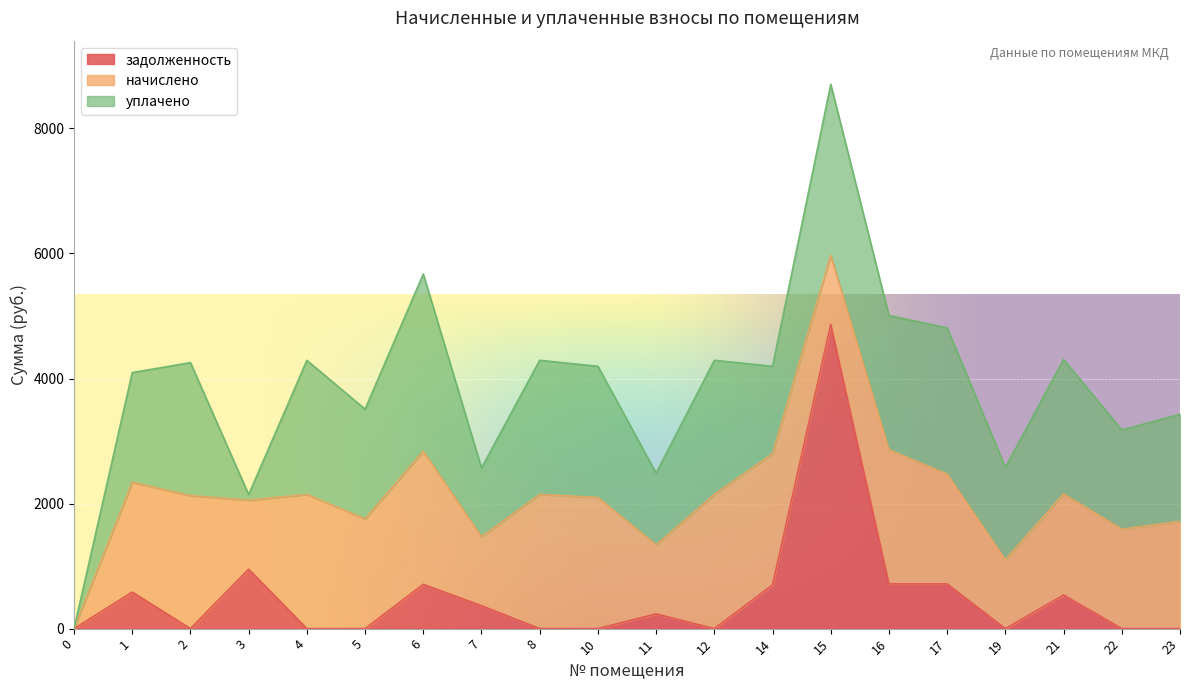

Which series has the largest total across all categories?

уплачено